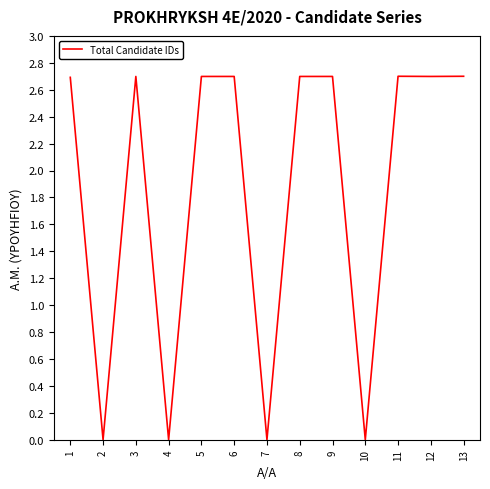

What is the maximum value shown in the chart?

2.7